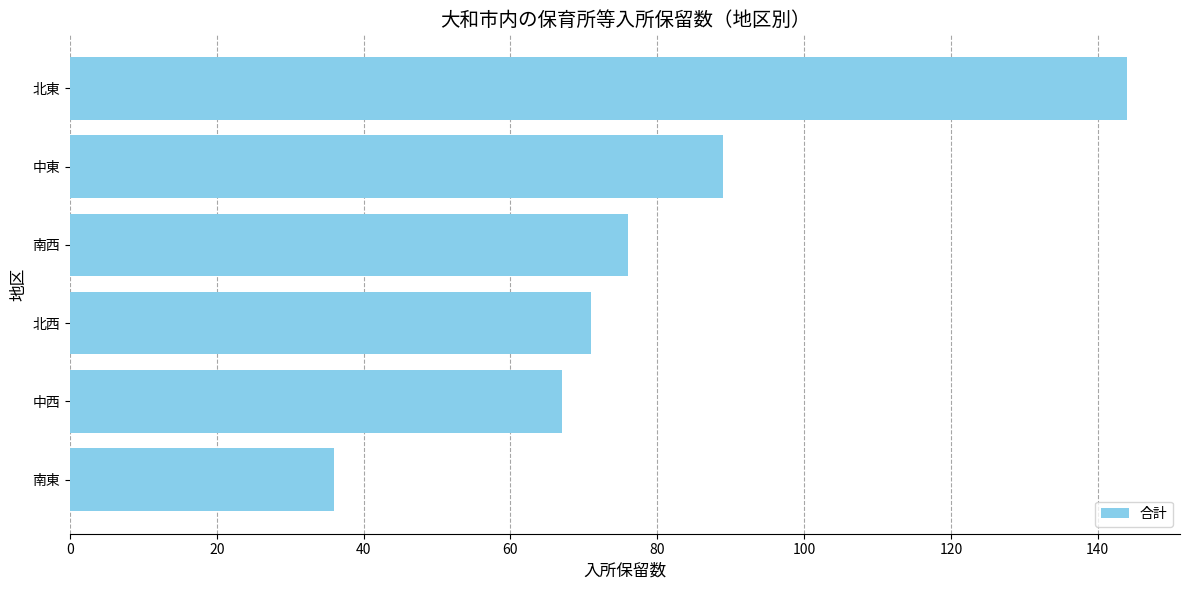

The chart shows a value of 124 at 北西. True or false?

False